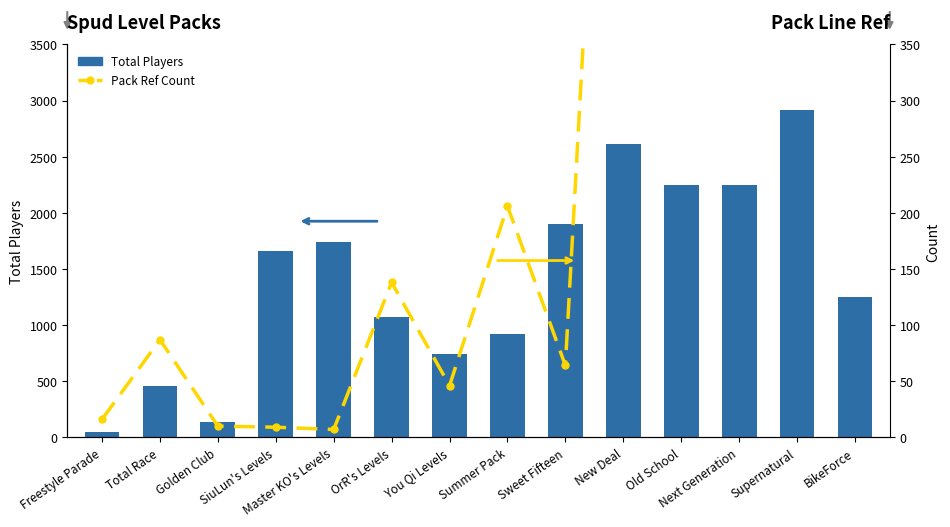

At how many categories does at least one series exceed 1479?

7